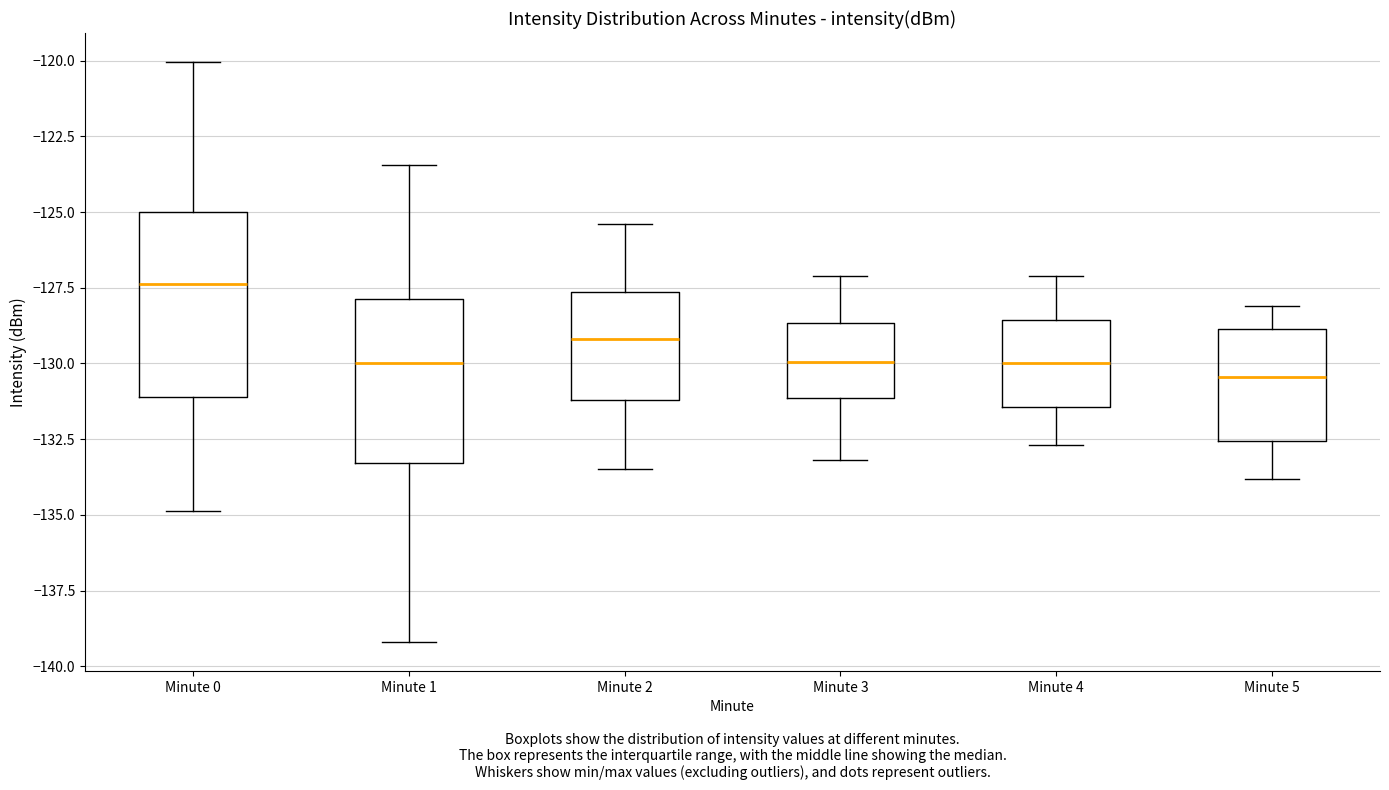

Reading left to right, transcribe this box plot: for each box, give where its median line is, the range the box spans, and where its two whiskers end, as read against the y-axis. The values are not printed on the chart, so give them approximately, as read against the axis.

Minute 0: median -127.5, box -131.0 to -125.0, whiskers -135.0 to -120.0
Minute 1: median -130.0, box -133.5 to -128.0, whiskers -139.0 to -123.5
Minute 2: median -129.0, box -131.0 to -127.5, whiskers -133.5 to -125.5
Minute 3: median -130.0, box -131.0 to -128.5, whiskers -133.0 to -127.0
Minute 4: median -130.0, box -131.5 to -128.5, whiskers -132.5 to -127.0
Minute 5: median -130.5, box -132.5 to -129.0, whiskers -134.0 to -128.0